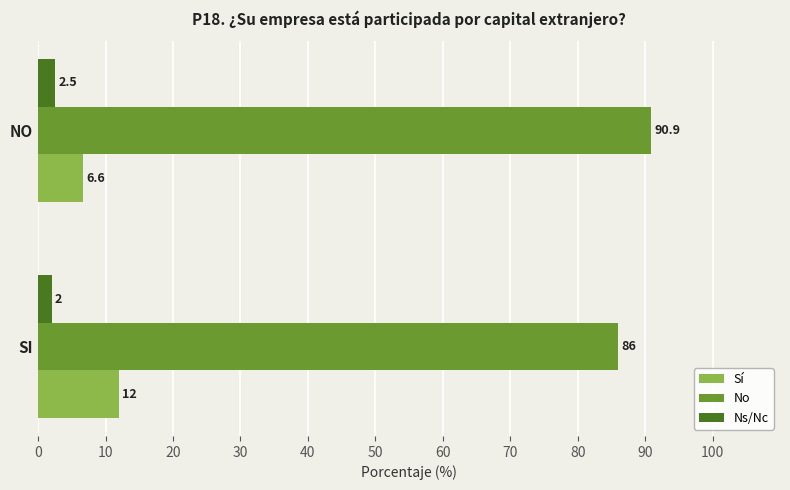

At SI, list the series in order from largest to smallest.

No, Sí, Ns/Nc